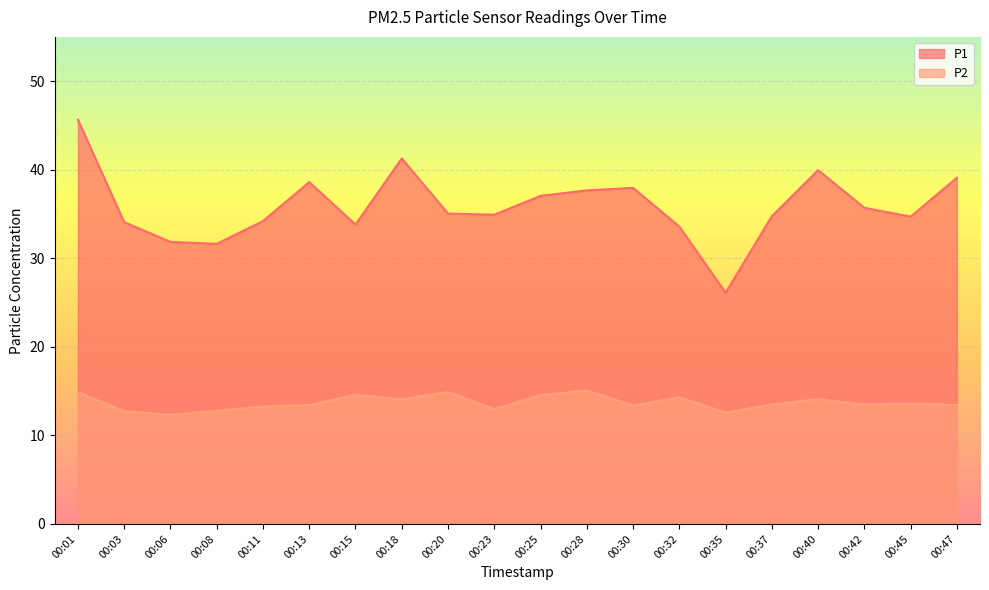

How many values in the P1 series are below 35?

10